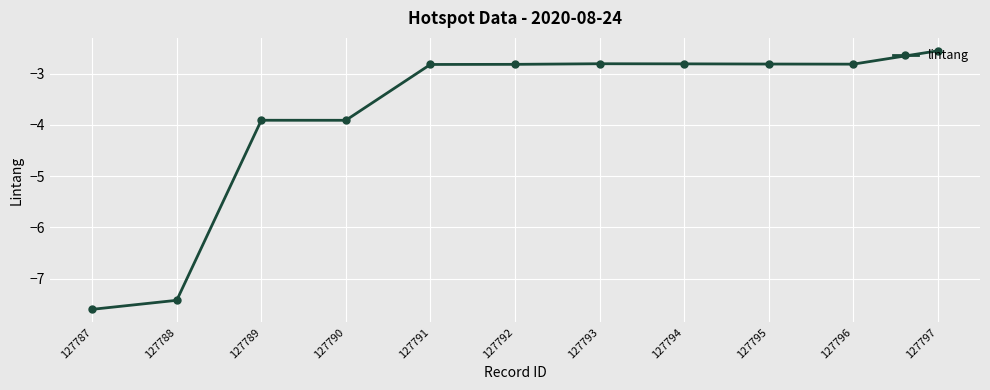

What is the change in value from 127788 to 127796?

+4.6